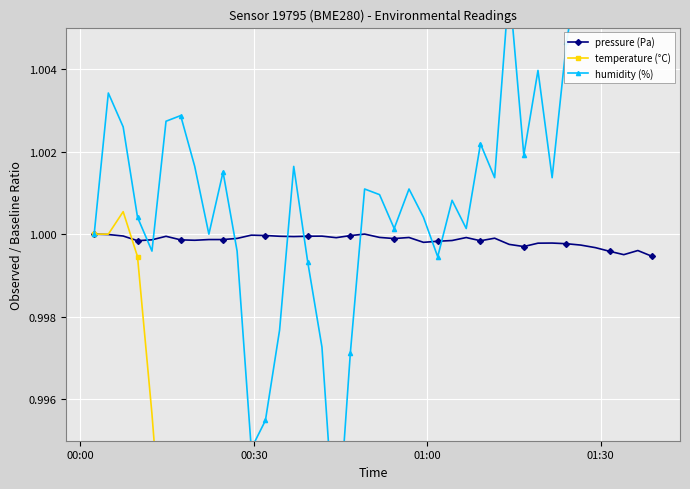

True or false: pressure (Pa) has more than 2 interior local peaks.

True